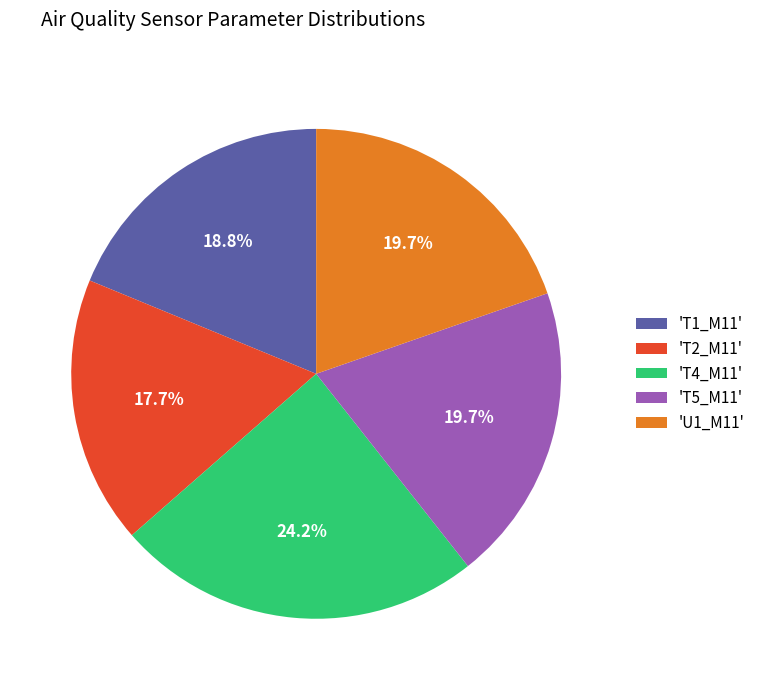

Is 'T2_M11' the majority of the pie?

No